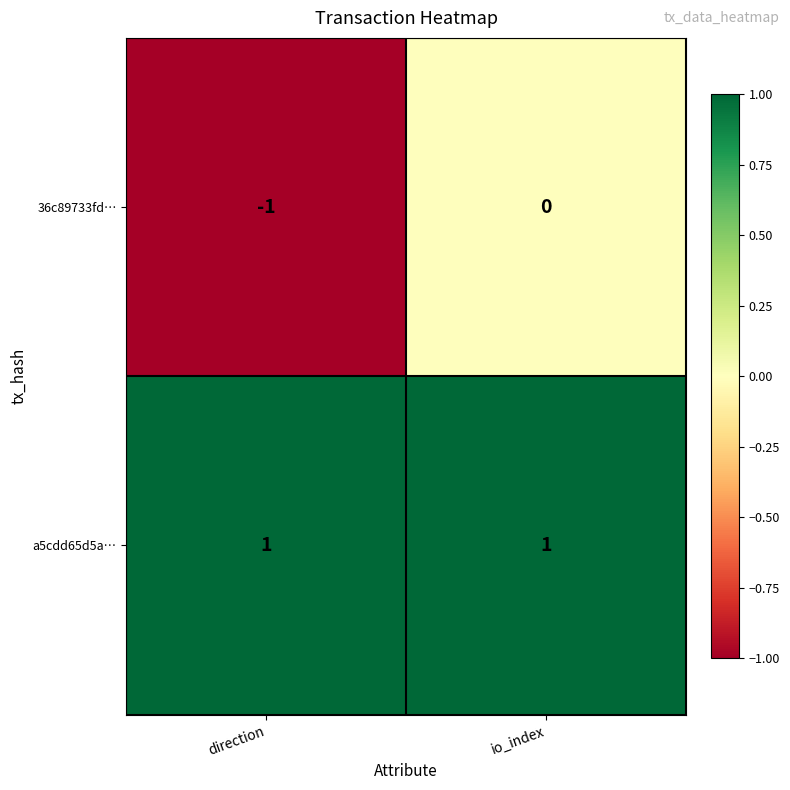

Which series has the largest range (max minus min)?

36c89733fd…